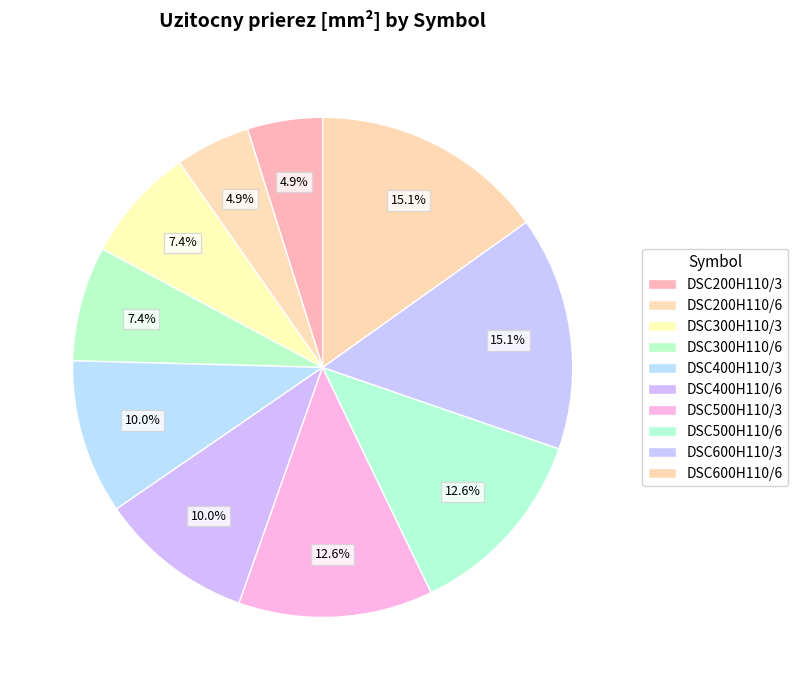

How many segments does this pie chart have?

10